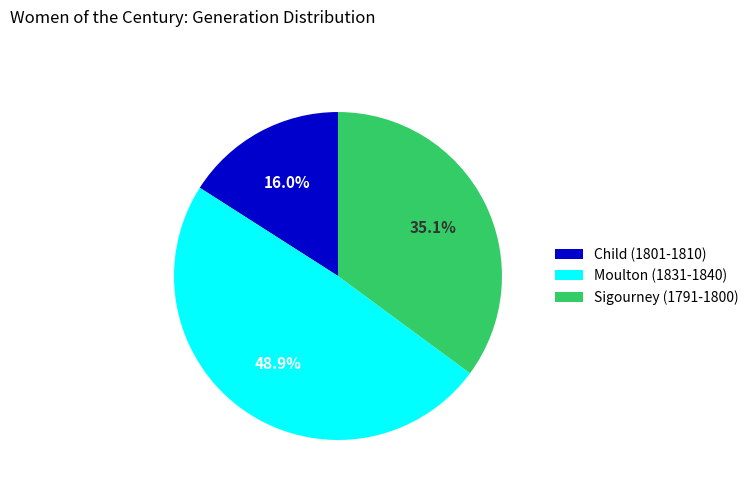

What is the ratio of the value at Child (1801-1810) to the value at Moulton (1831-1840)?

0.3